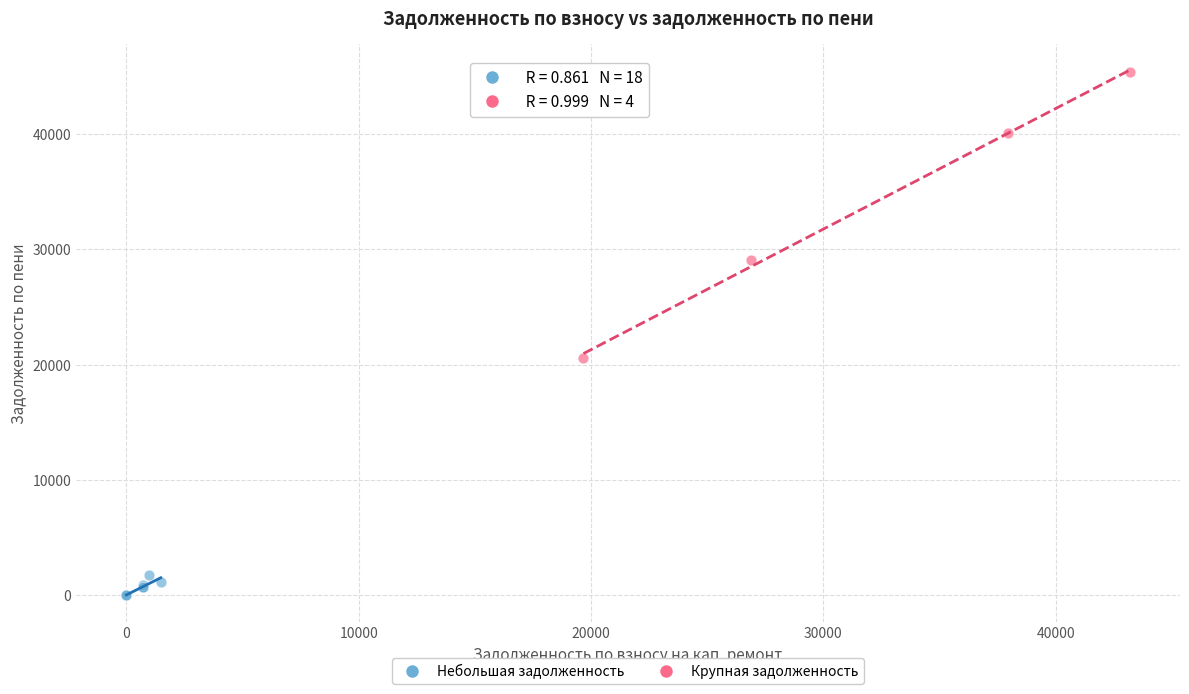

Which series has the widest spread of Y values?

Крупная задолженность